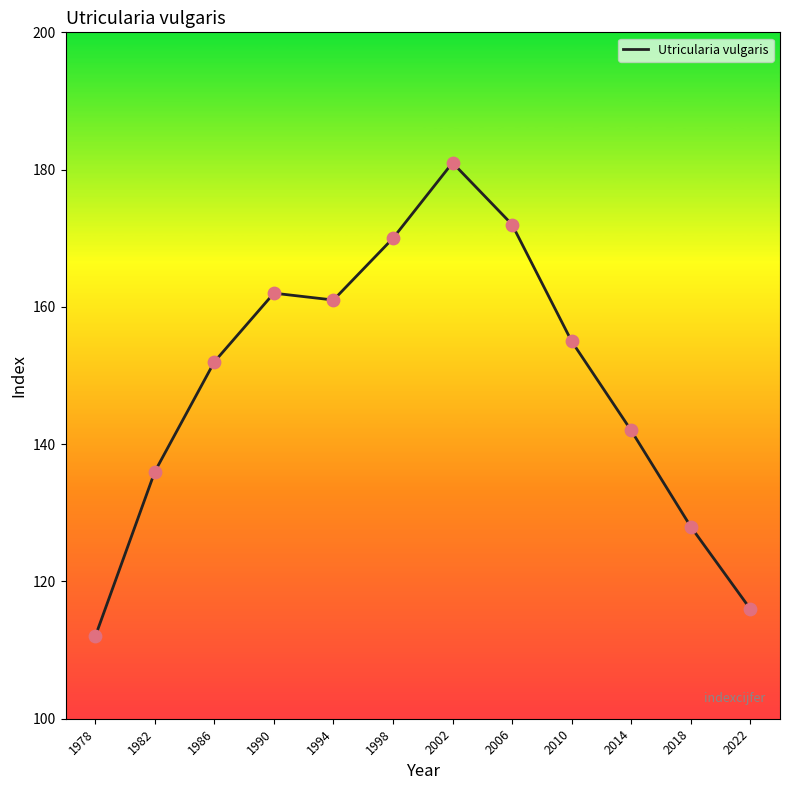

Which has a higher value, 1990 or 2022?

1990